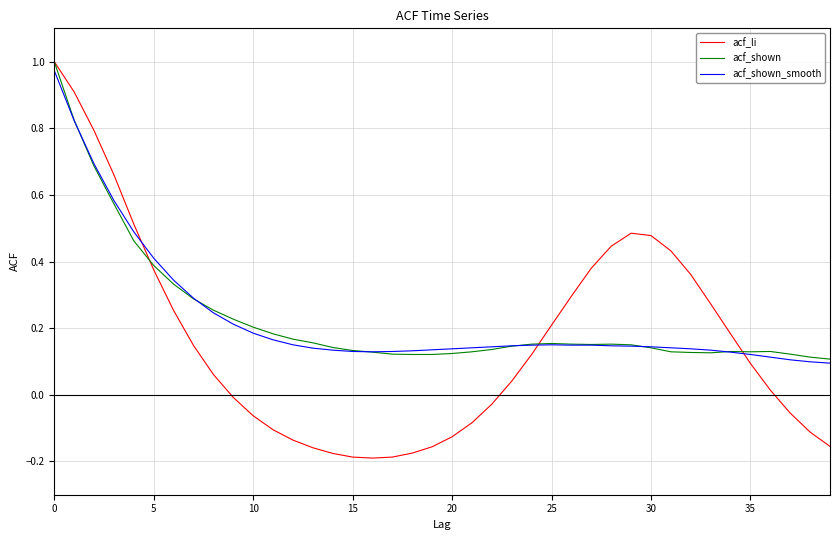

Which series has the largest range (max minus min)?

acf_li